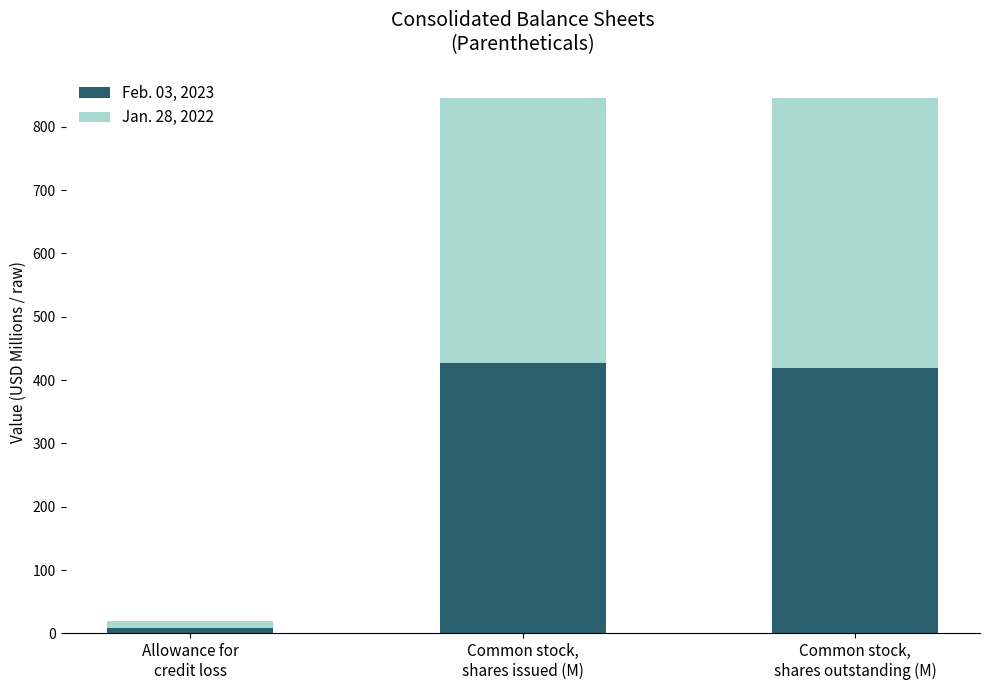

What is the difference between the maximum and minimum values in the Feb. 03, 2023 series?

417.7